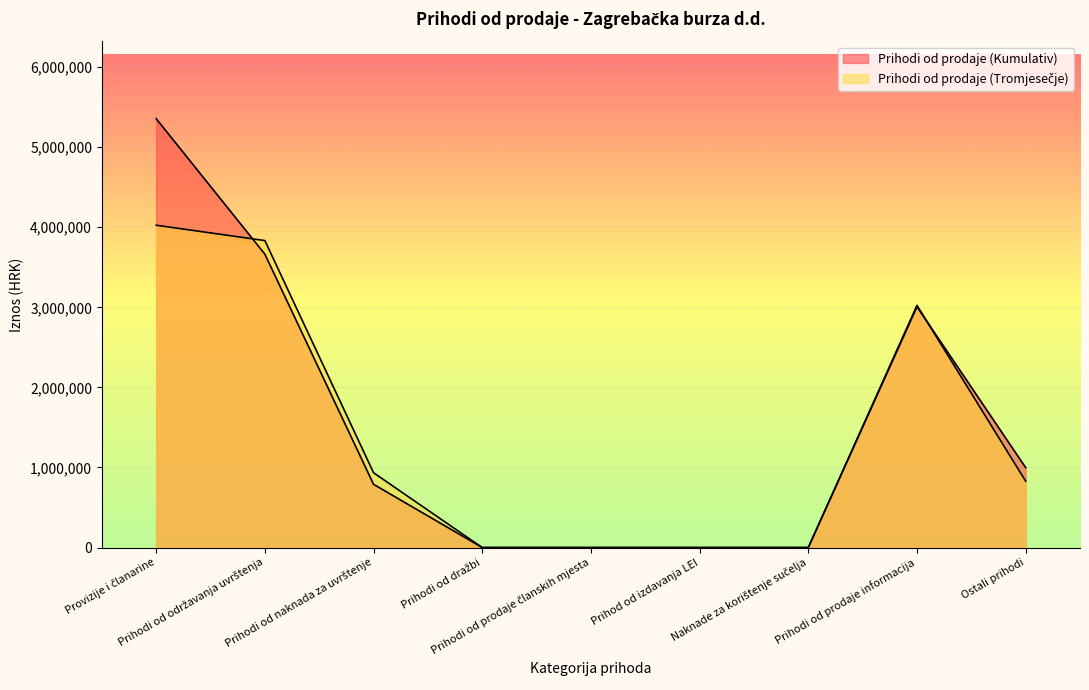

How many data points does each series have?

9